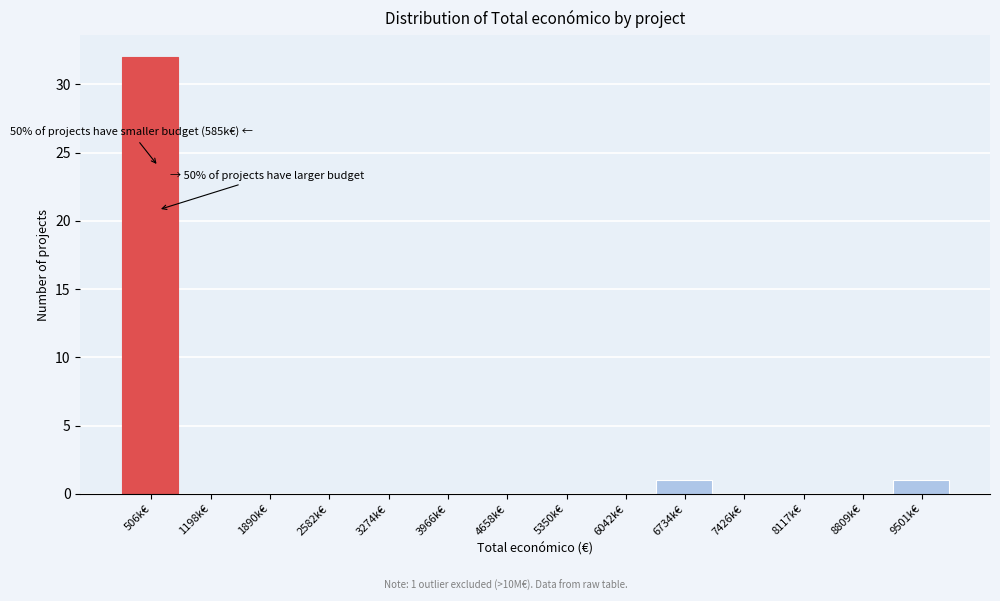

Reading right to left, extract all data points from this chart.

9501k€=1	8809k€=0	8117k€=0	7426k€=0	6734k€=1	6042k€=0	5350k€=0	4658k€=0	3966k€=0	3274k€=0	2582k€=0	1890k€=0	1198k€=0	506k€=32